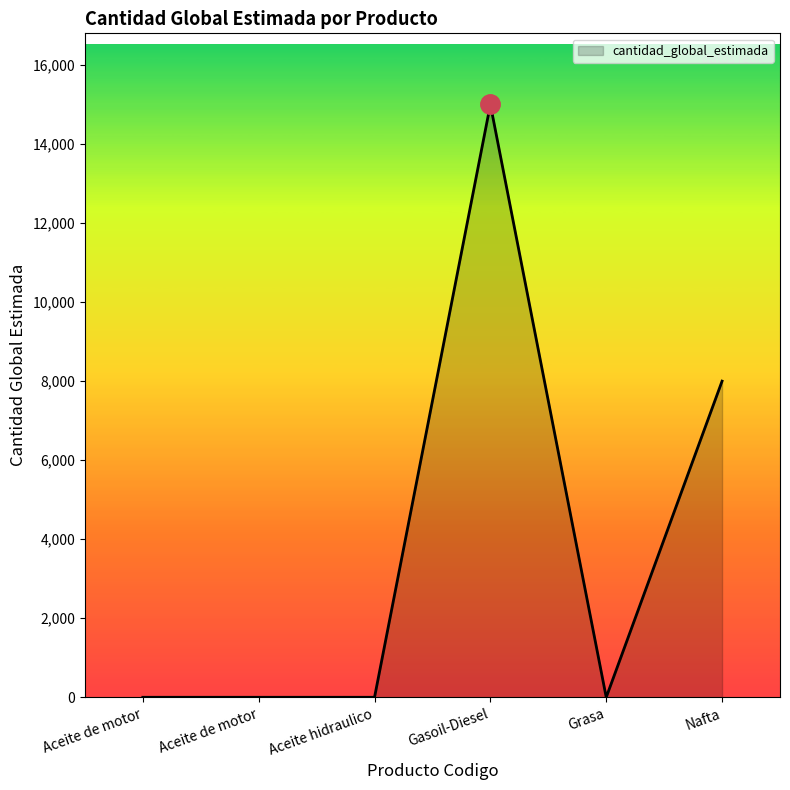

Count the number of values greater than 1.

2